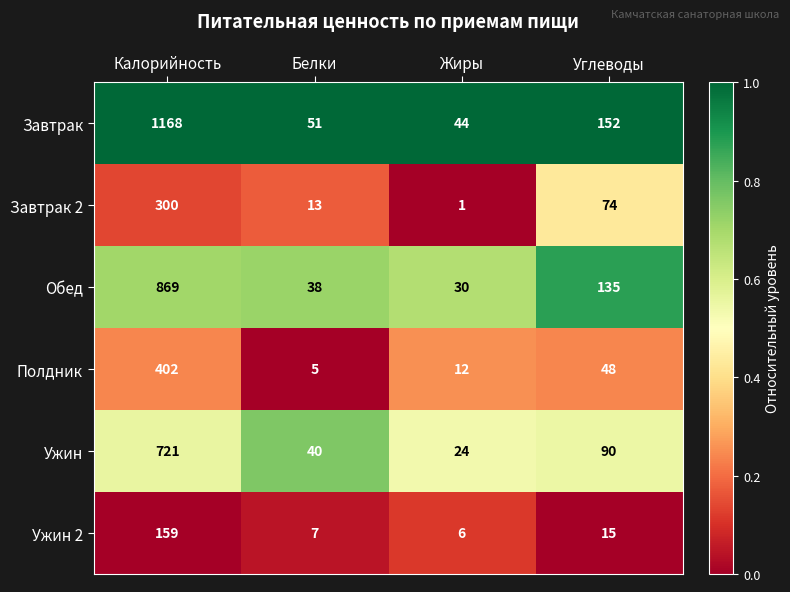

Reading right to left, list all the values displayed in this chart.

Завтрак: Углеводы=152	Жиры=44	Белки=51	Калорийность=1168
Завтрак 2: Углеводы=74	Жиры=1	Белки=13	Калорийность=300
Обед: Углеводы=135	Жиры=30	Белки=38	Калорийность=869
Полдник: Углеводы=48	Жиры=12	Белки=5	Калорийность=402
Ужин: Углеводы=90	Жиры=24	Белки=40	Калорийность=721
Ужин 2: Углеводы=15	Жиры=6	Белки=7	Калорийность=159